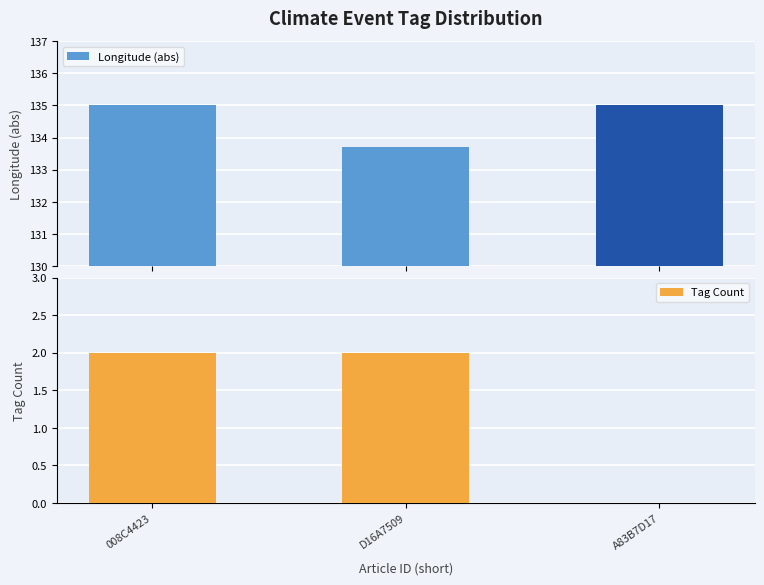

Read the Longitude (abs) value at A83B7D17.

135.0